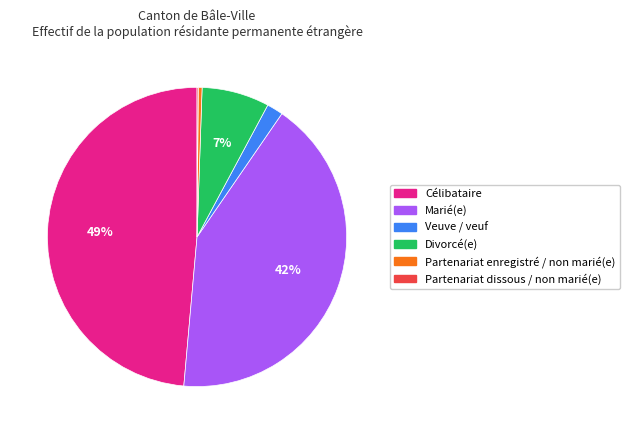

Which slice is the largest?

Célibataire